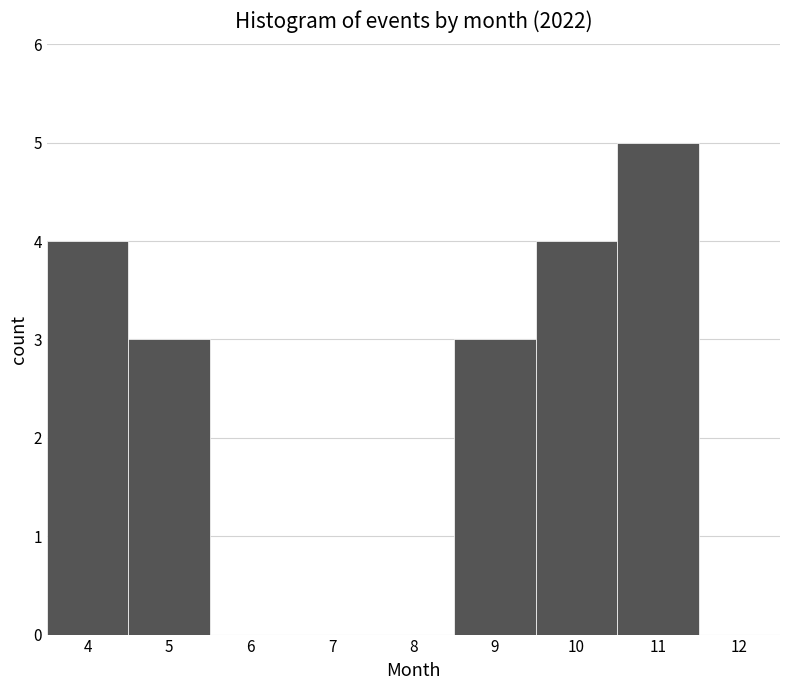

Reading left to right, list every bar in this chart as the range it spans on the x-axis followed by its height. The values are not printed on the chart, so give them approximately, as read against the axis.

3.5 to 4.5: 4
4.5 to 5.5: 3
5.5 to 6.5: 0
6.5 to 7.5: 0
7.5 to 8.5: 0
8.5 to 9.5: 3
9.5 to 10.5: 4
10.5 to 11.5: 5
11.5 to 12.5: 0